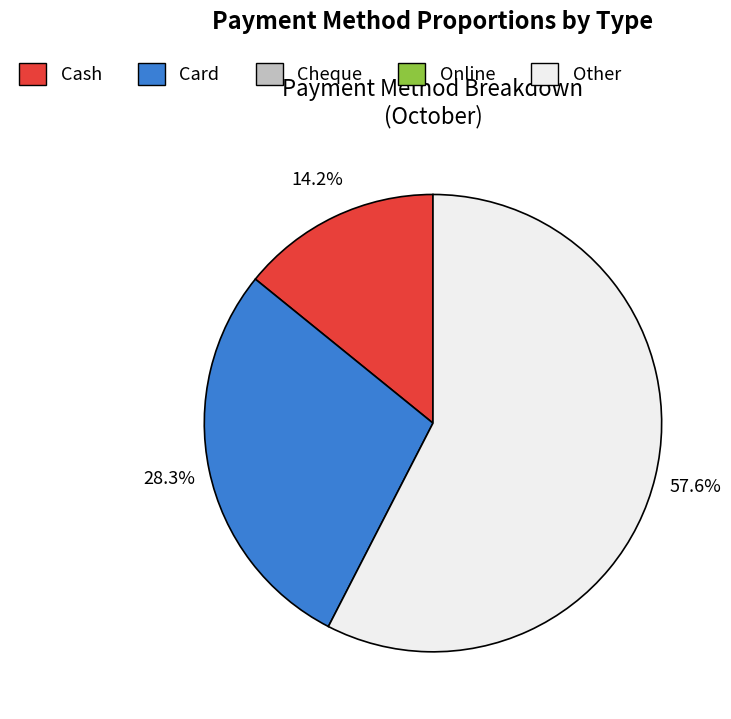

Is there a majority slice in this chart?

Yes